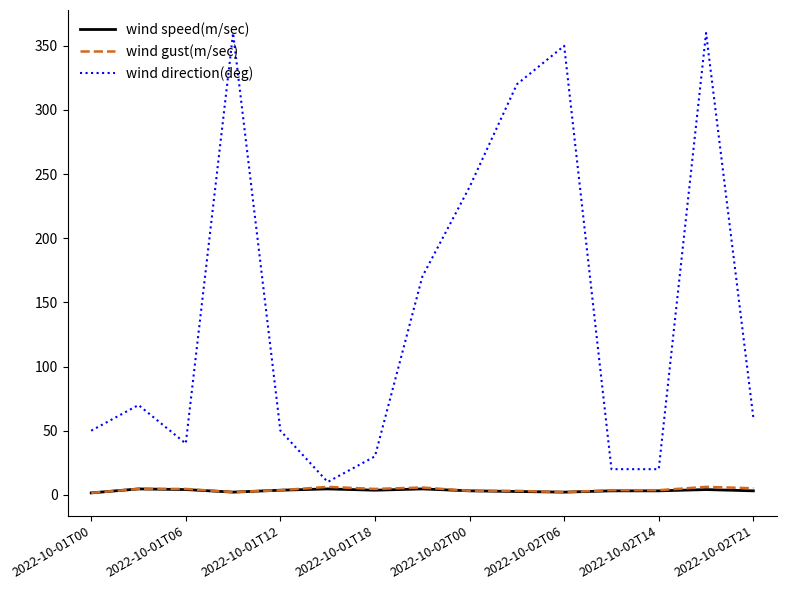

Which series has the largest total across all categories?

wind direction(deg)